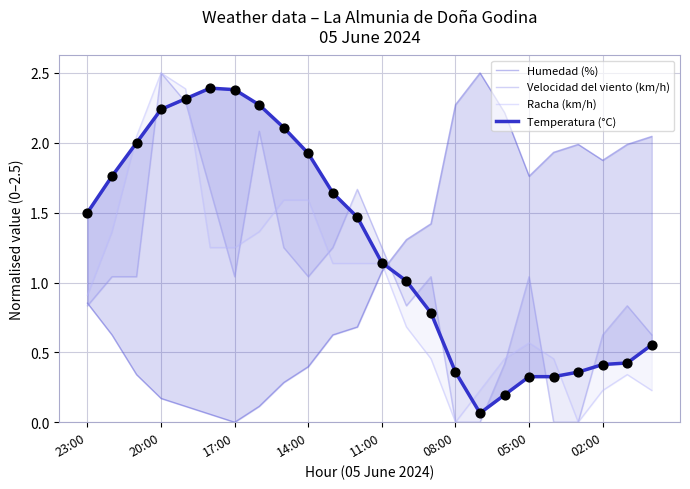

At how many categories does at least one series exceed 1?

24